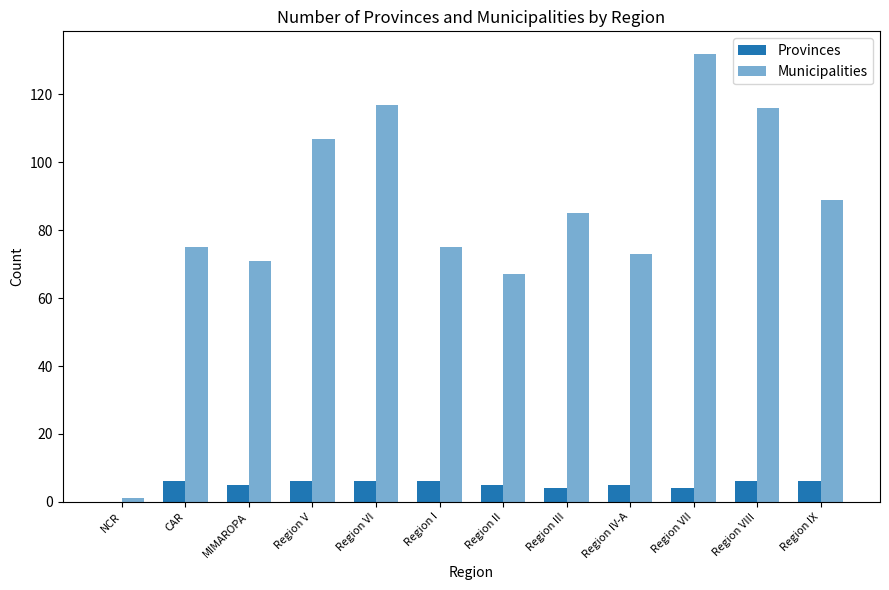

True or false: Municipalities has a value of 132 at Region VII.

True